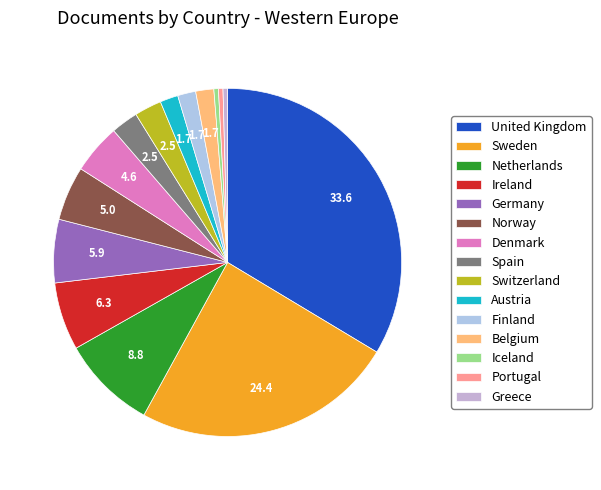

Which slice is the smallest?

Iceland